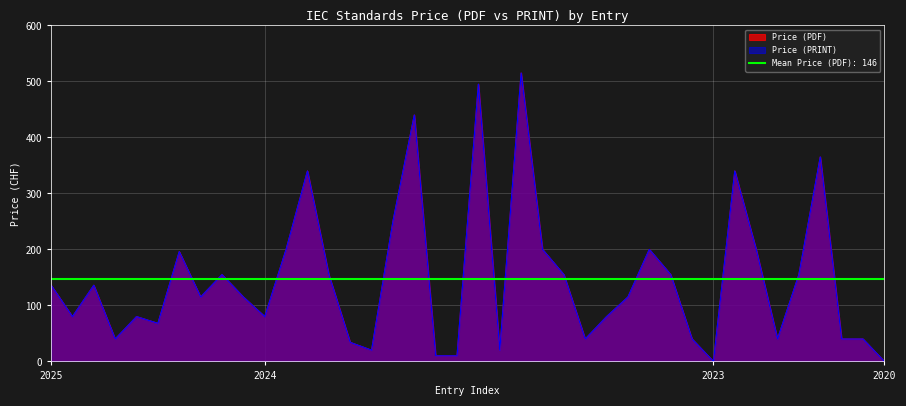

What is the maximum value for Price (PDF)?

515